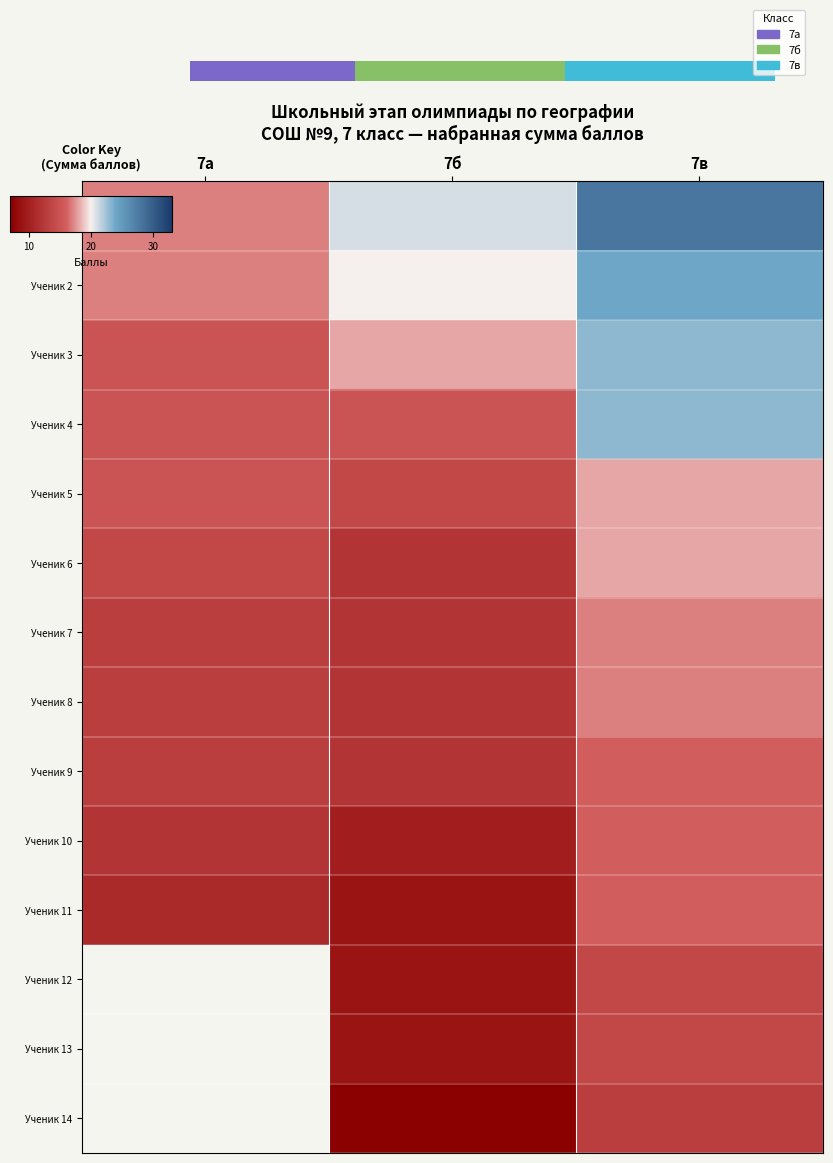

Rank the categories by Ученик 1 value from highest to lowest.

7в, 7б, 7а